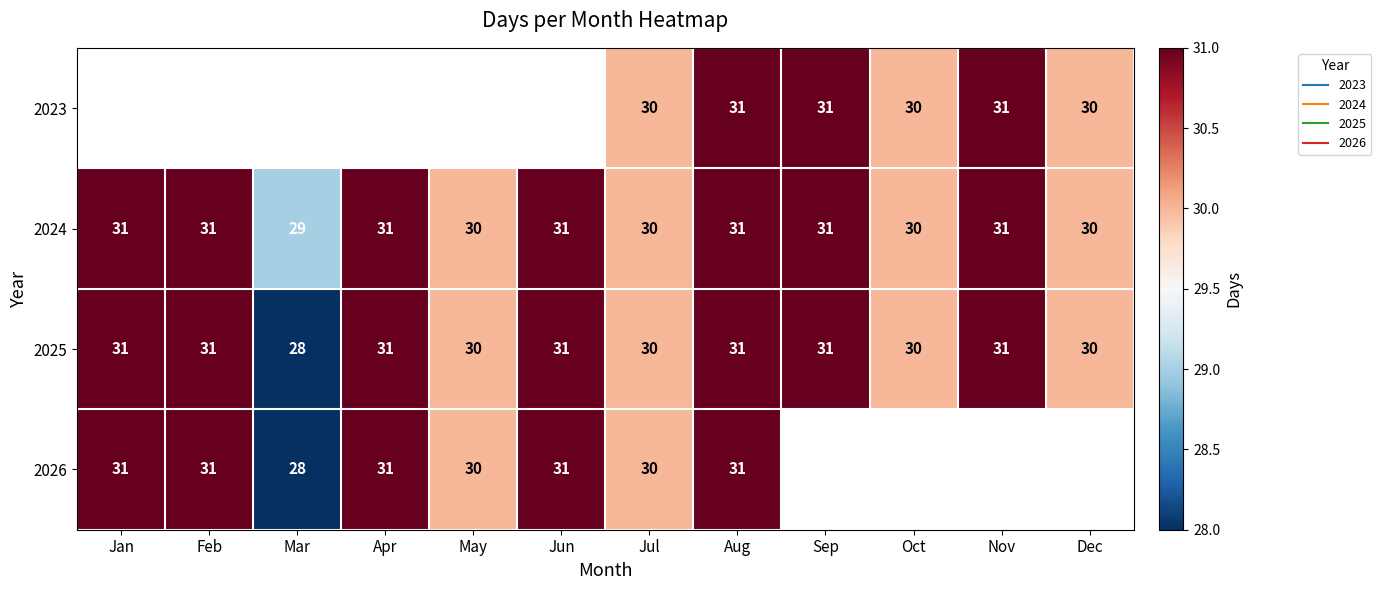

True or false: 2025 has a value of 30.0 at Jul.

True